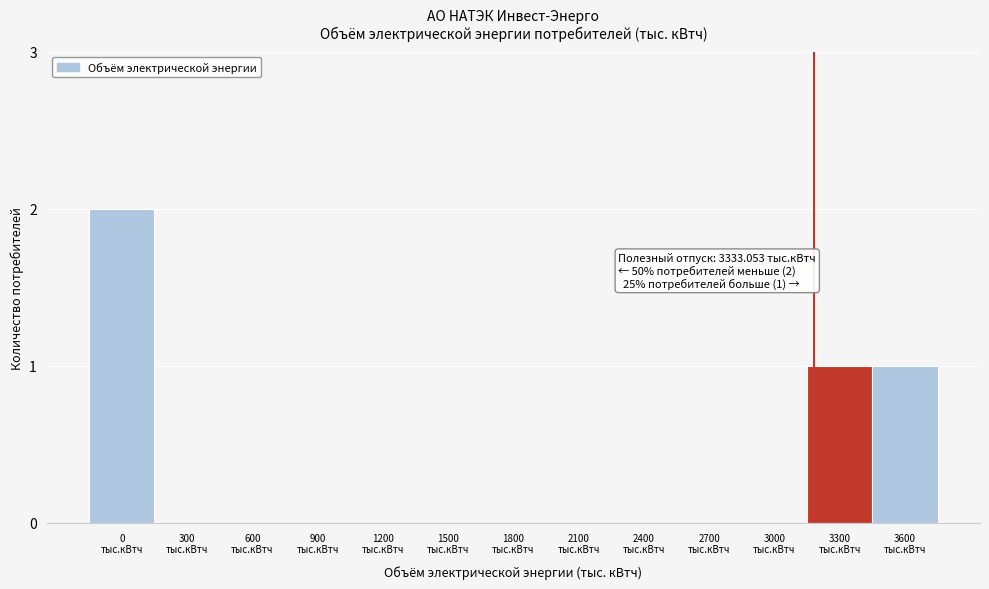

What is the sum of all values?

4